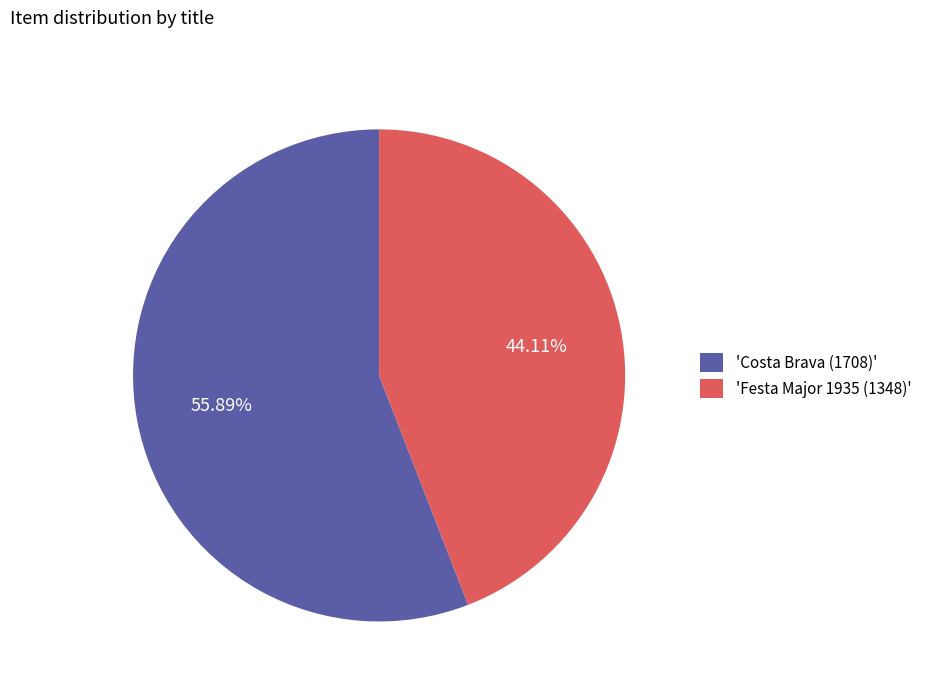

Is there any slice that represents more than half of the pie?

Yes